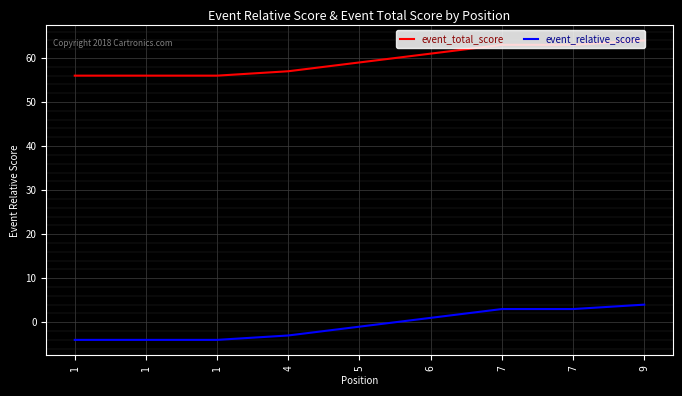

Which has a higher value, 4 or 1?

4